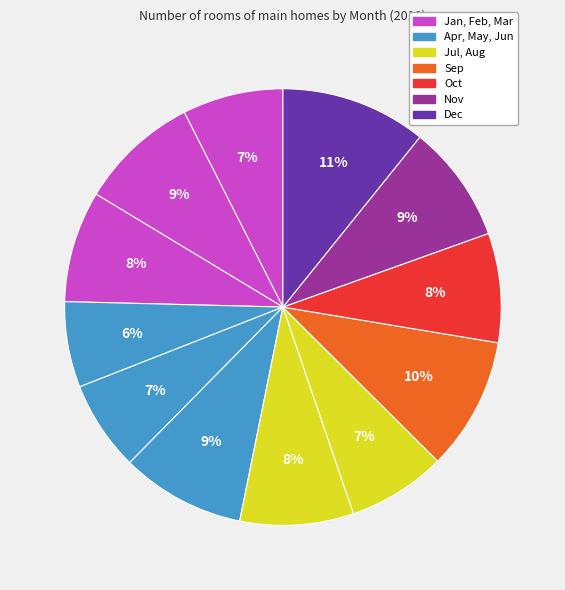

Count the number of slices in the pie.

12